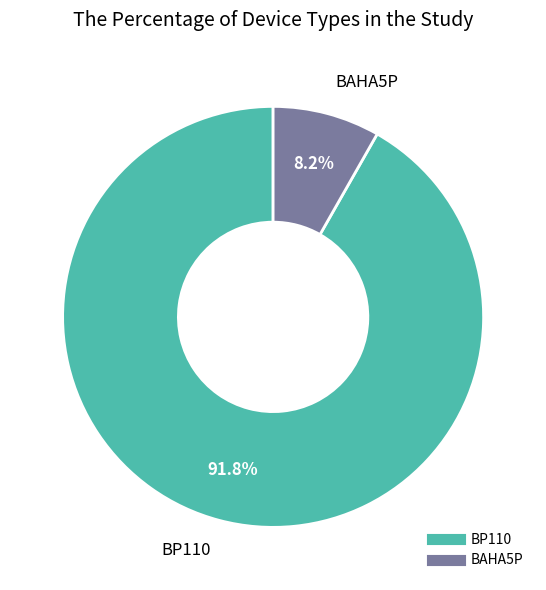

Count the number of slices in the pie.

2